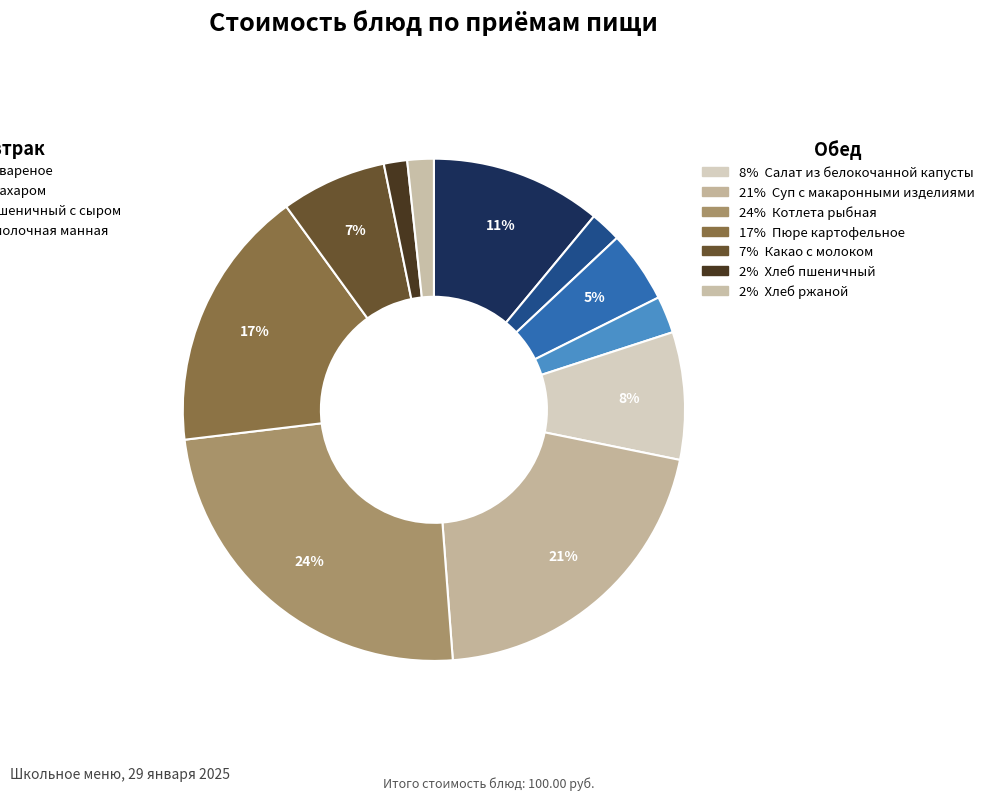

Rank the categories by value from highest to lowest.

Котлета рыбная, Суп с макаронными изделиями, Пюре картофельное, Яйцо вареное, Салат из белокочанной капусты, Какао с молоком, Хлеб пшеничный с сыром, Каша молочная манная, Чай с сахаром, Хлеб ржаной, Хлеб пшеничный